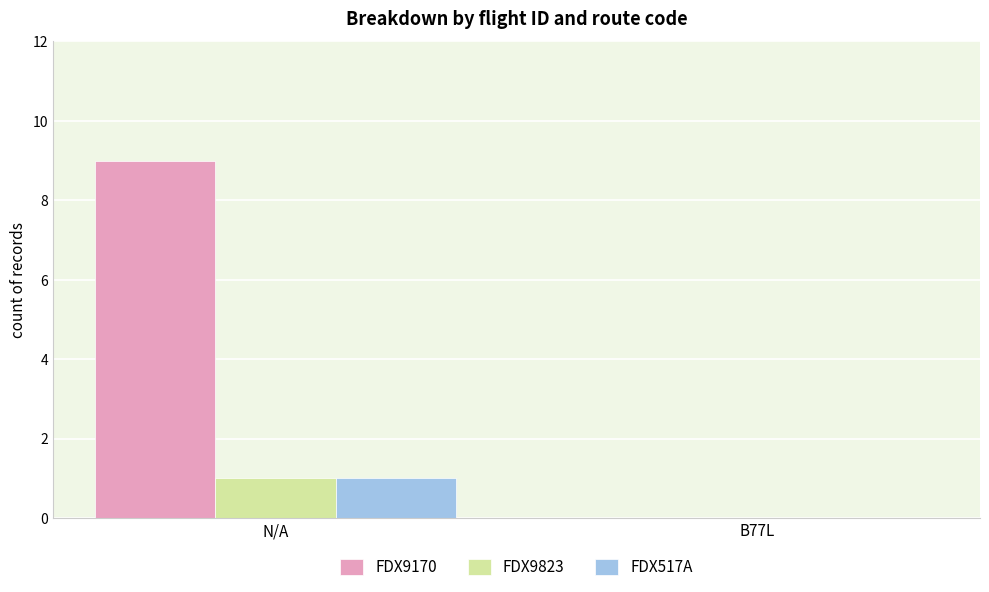

Which category has the highest value in the FDX9823 series?

N/A